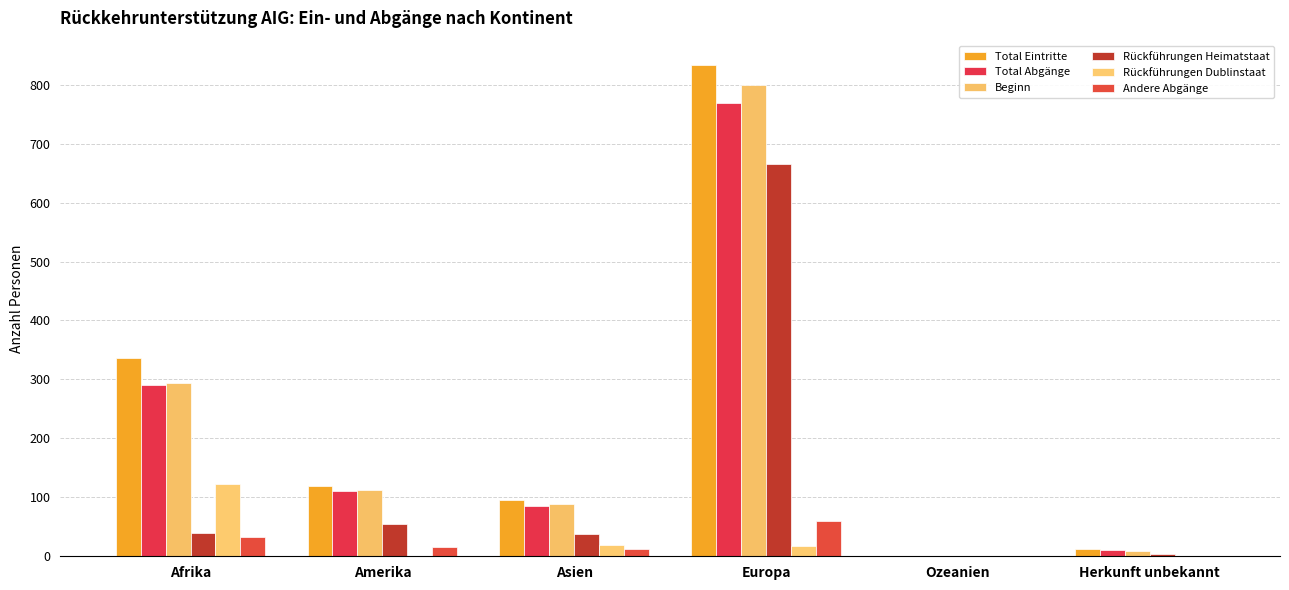

What is the spread (max minus min) of values at Ozeanien?

1